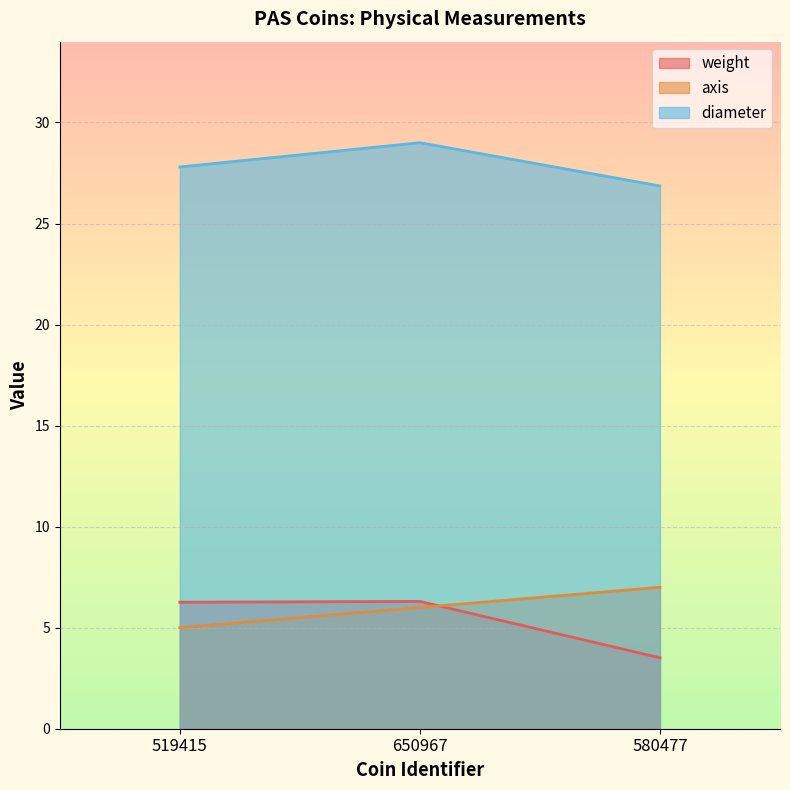

Does the chart display data point markers on the line(s)?

No